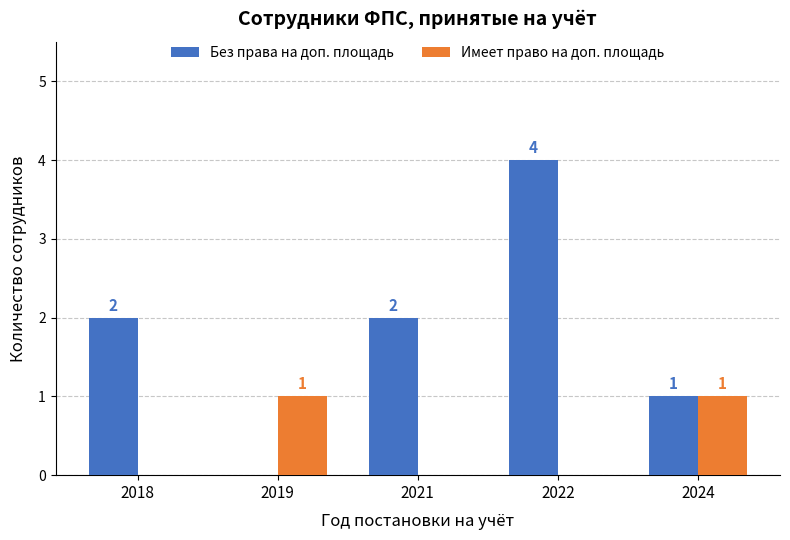

The Имеет право на доп. площадь series shows 1 at 2024. True or false?

True